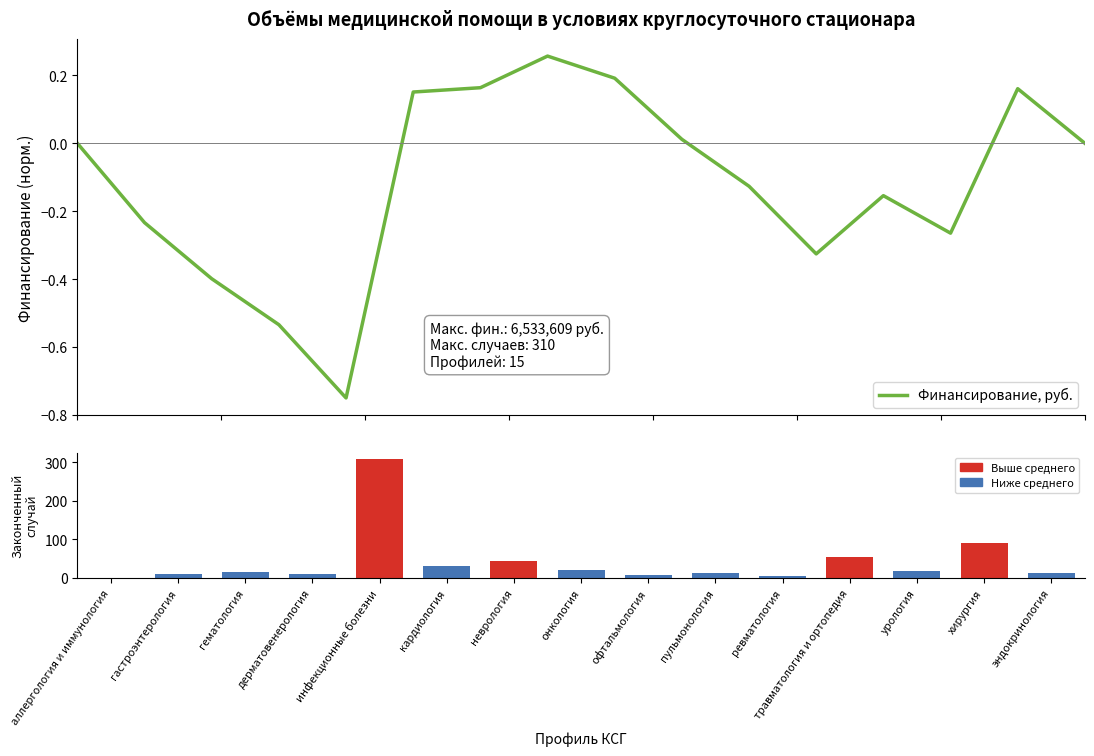

What is the difference between the maximum and minimum values?

309